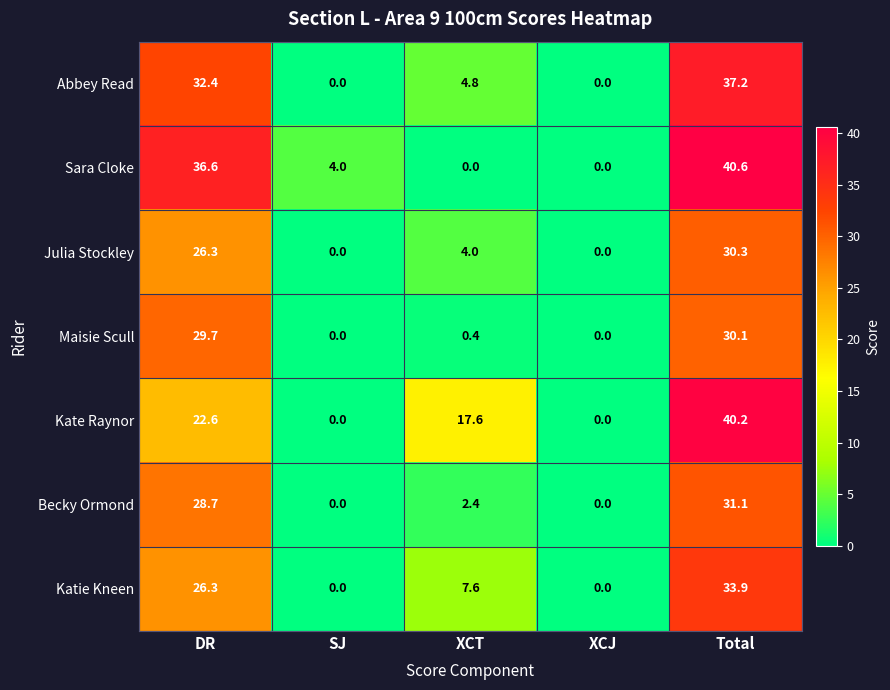

How many positive values does the Maisie Scull series have?

3